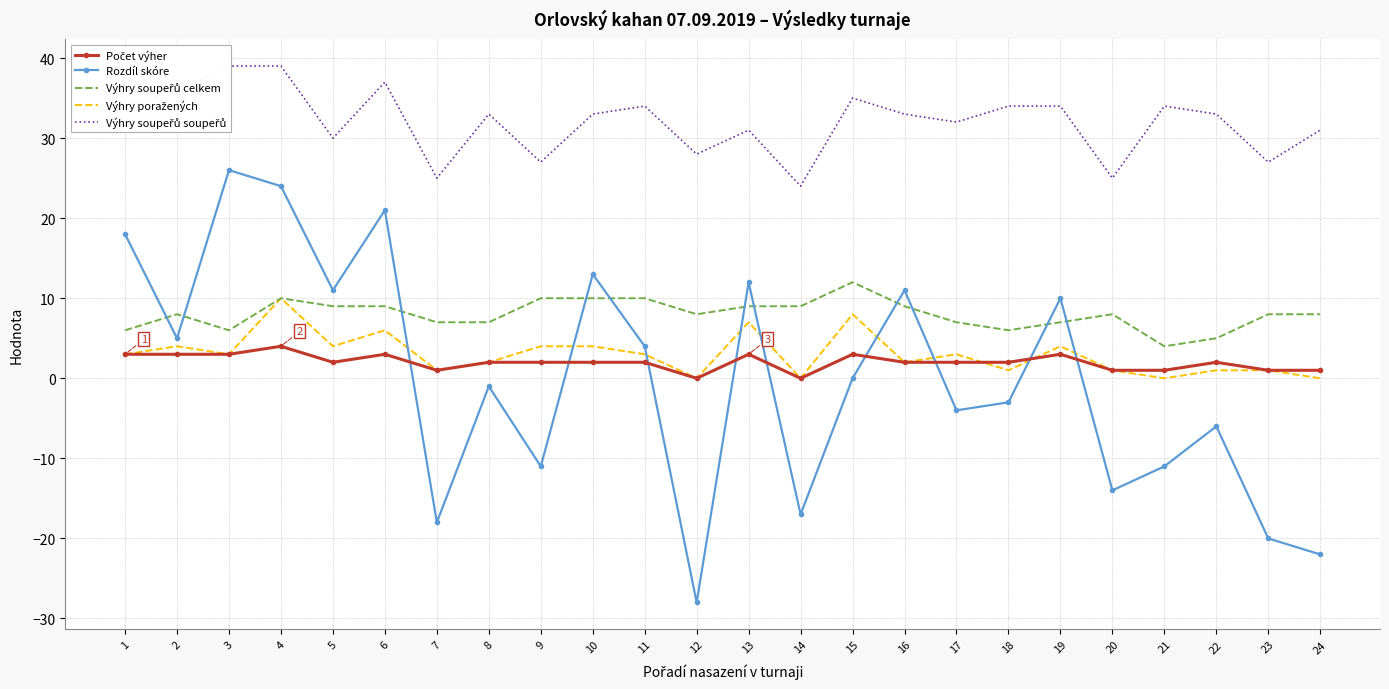

Reading left to right, extract all data points from this chart.

Počet výher: 3	3	3	4	2	3	1	2	2	2	2	0	3	0	3	2	2	2	3	1	1	2	1	1
Rozdíl skóre: 18	5	26	24	11	21	-18	-1	-11	13	4	-28	12	-17	0	11	-4	-3	10	-14	-11	-6	-20	-22
Výhry soupeřů celkem: 6	8	6	10	9	9	7	7	10	10	10	8	9	9	12	9	7	6	7	8	4	5	8	8
Výhry poražených: 3	4	3	10	4	6	1	2	4	4	3	0	7	0	8	2	3	1	4	1	0	1	1	0
Výhry soupeřů soupeřů: 34	36	39	39	30	37	25	33	27	33	34	28	31	24	35	33	32	34	34	25	34	33	27	31